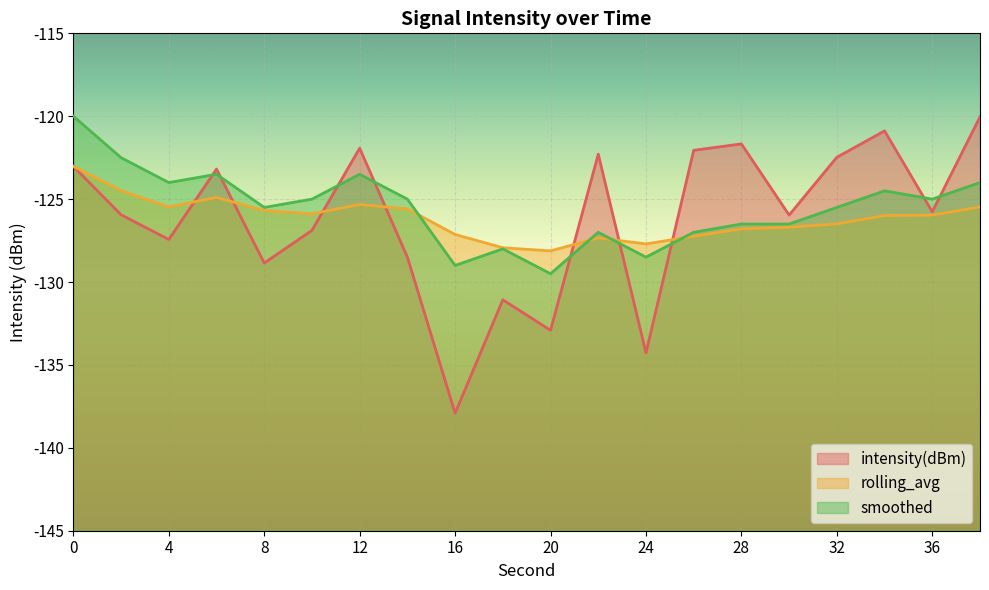

Which label corresponds to the smallest value in the chart?

16